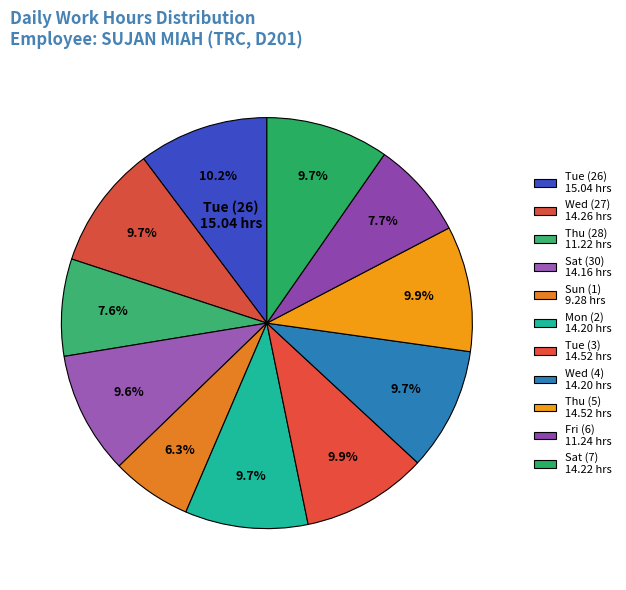

Is it true that Tue (3) is 25% of the pie?

False